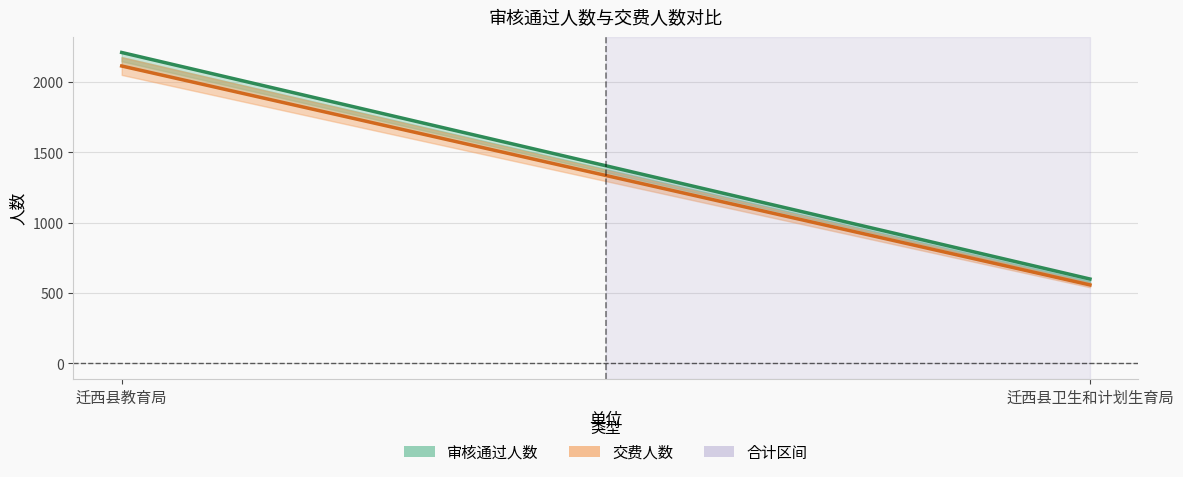

List the labels in order of 审核通过人数 value, largest first.

迁西县教育局, 迁西县卫生和计划生育局